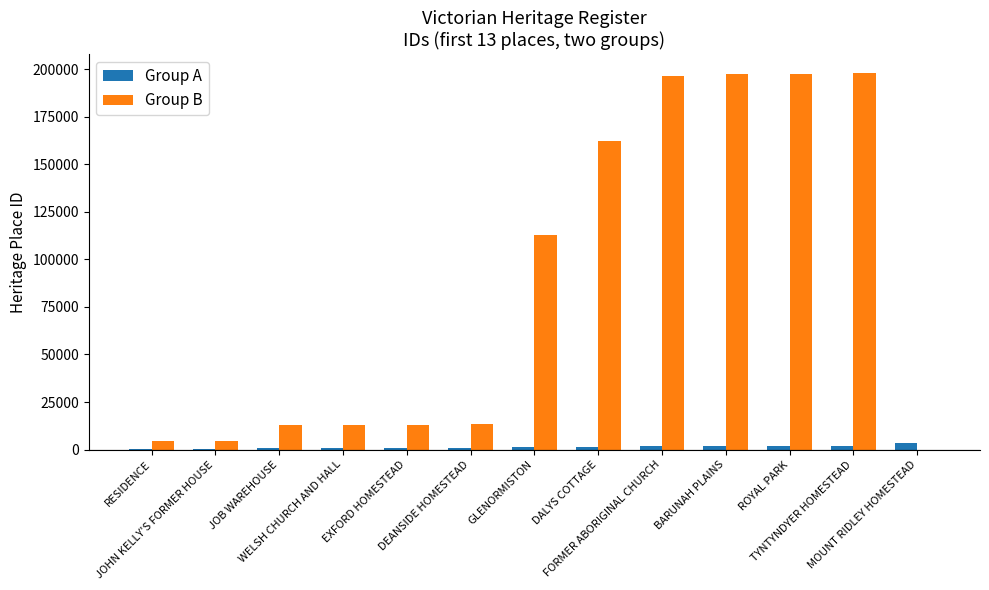

How many series are shown in this chart?

2